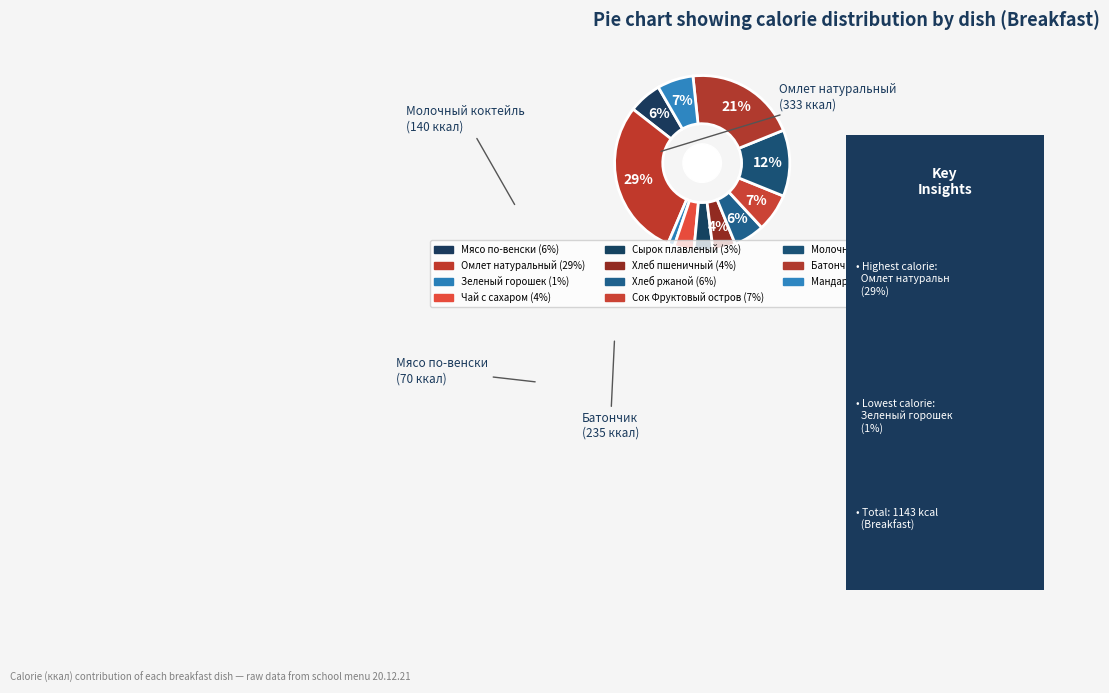

Which has a higher value, Чай с сахаром or Омлет натуральный?

Омлет натуральный